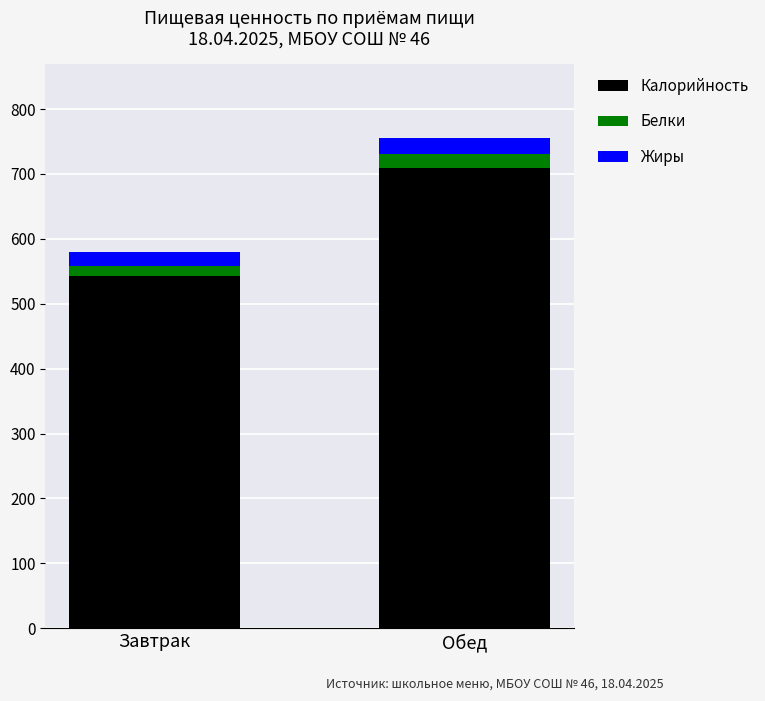

List the labels in order of Калорийность value, largest first.

Обед, Завтрак